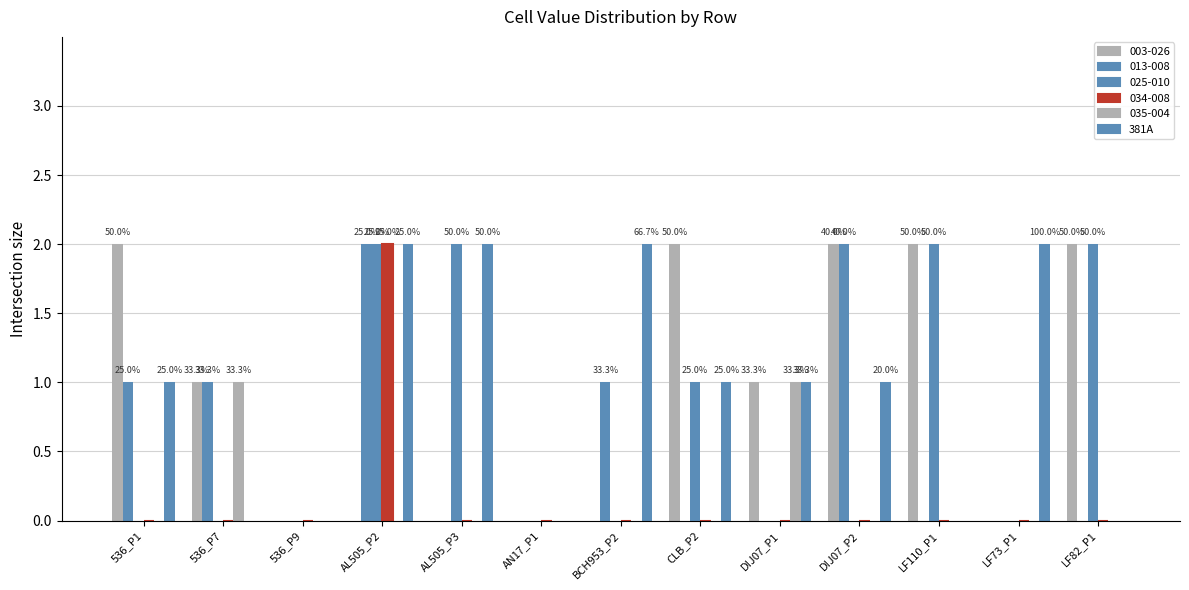

How many categories are shown in the chart?

13